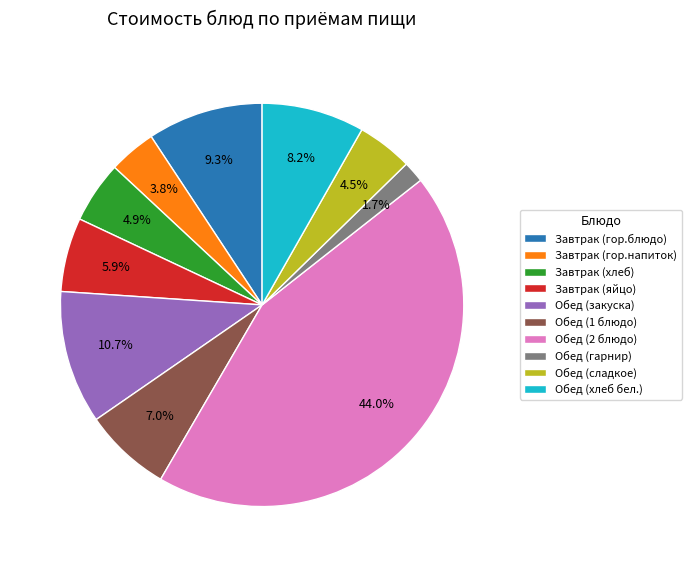

The Завтрак (яйцо) slice represents 6% of the pie. True or false?

True